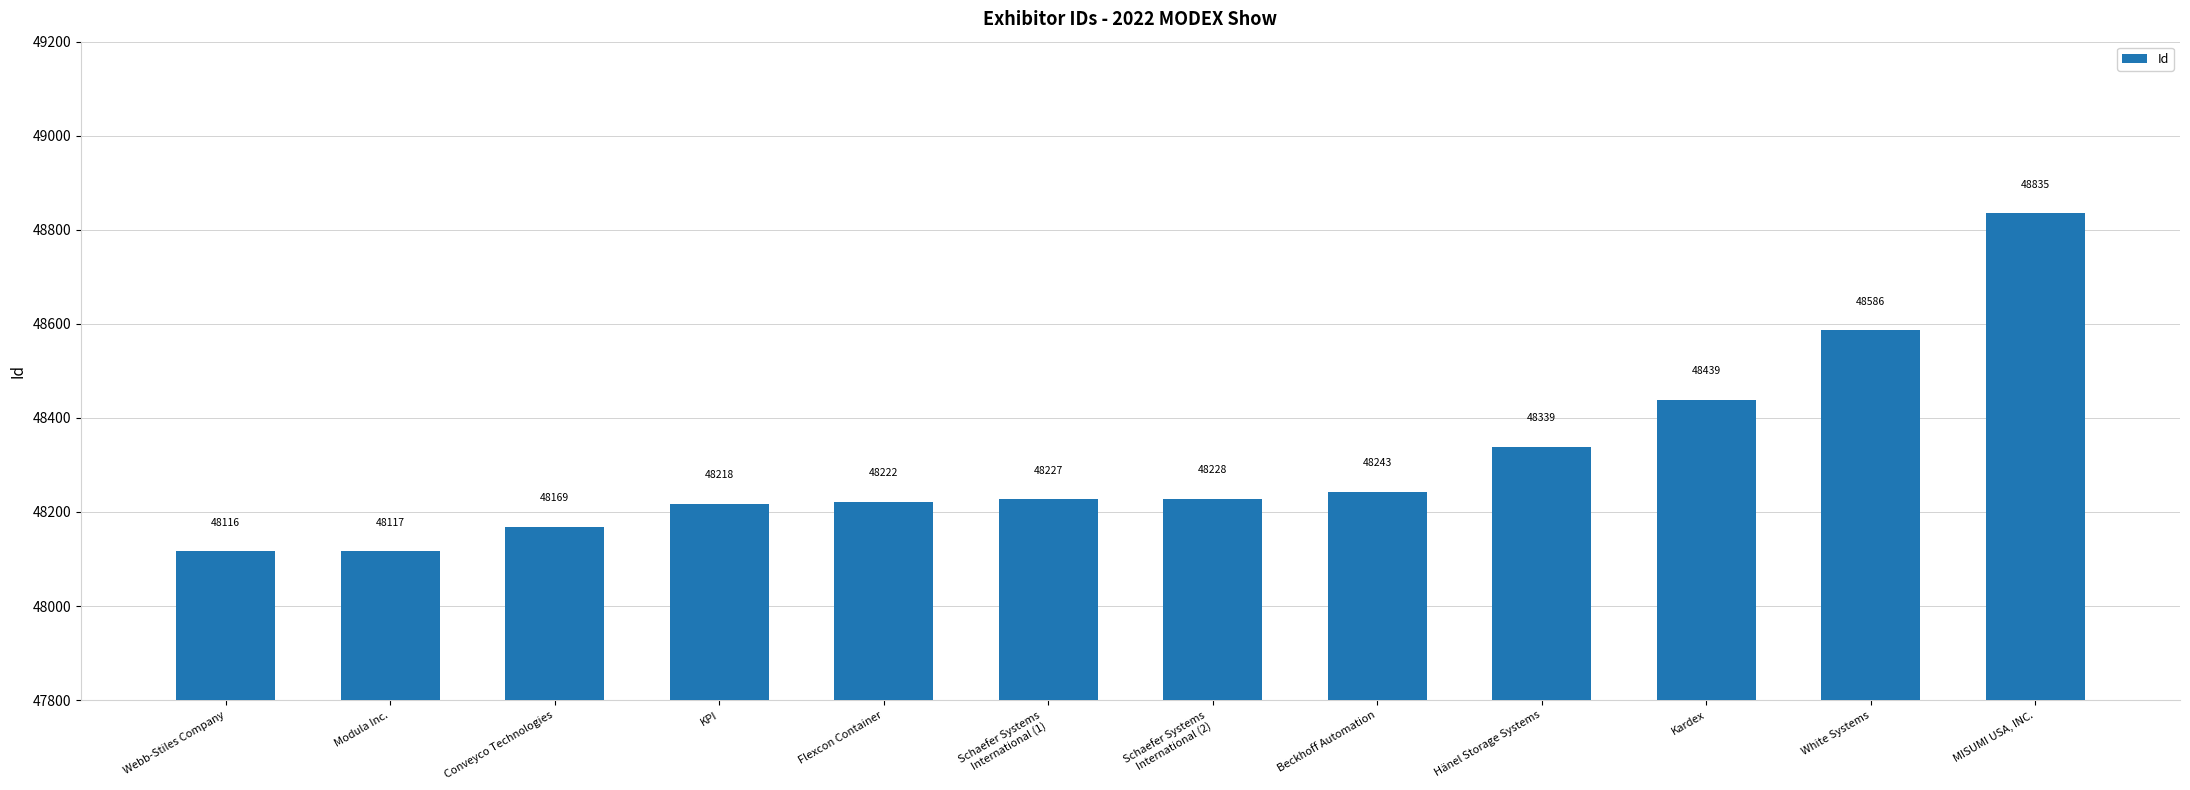

Reading right to left, what are all the values shown in this chart?

48835	48586	48439	48339	48243	48228	48227	48222	48218	48169	48117	48116